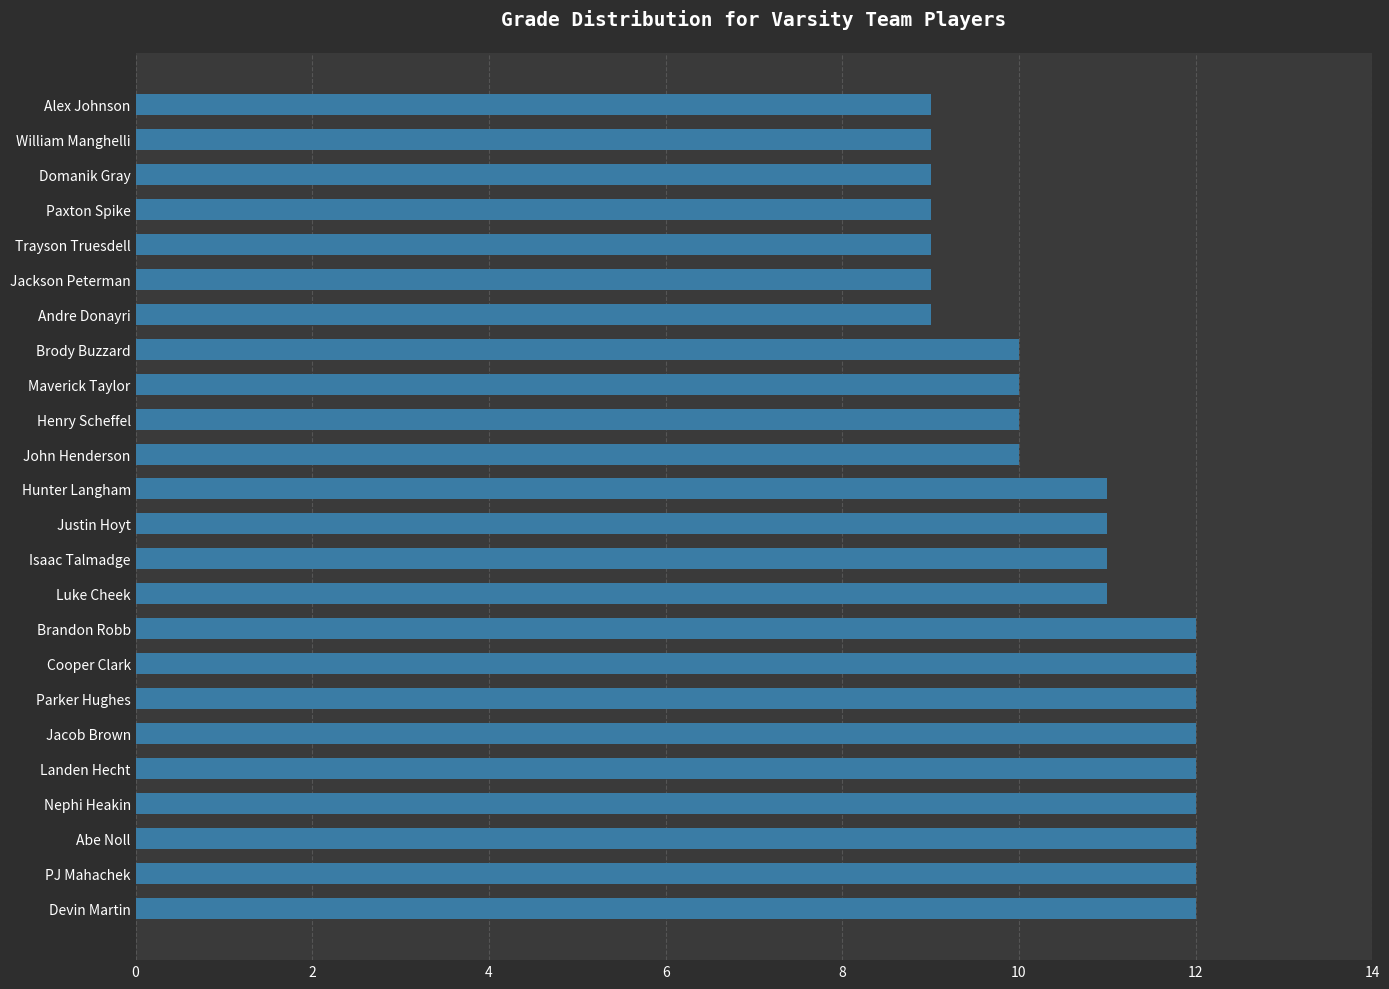

What is the maximum value shown in the chart?

12